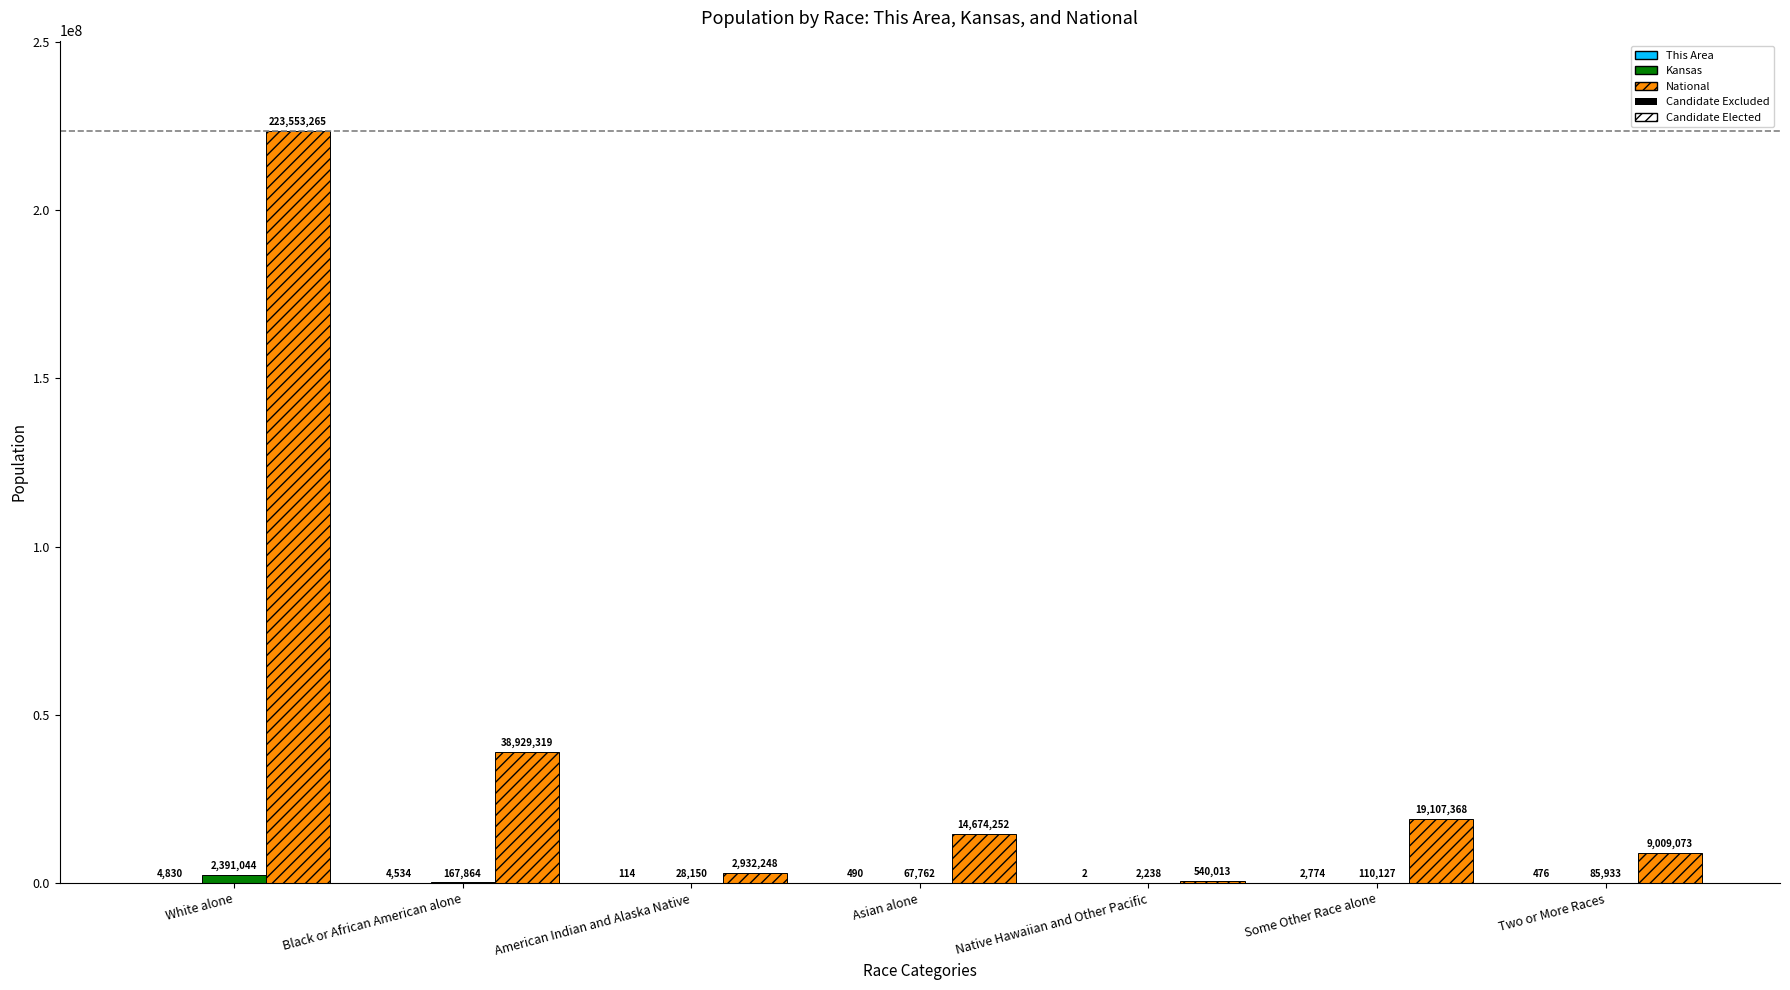

What is the sum of all National values?

308745538